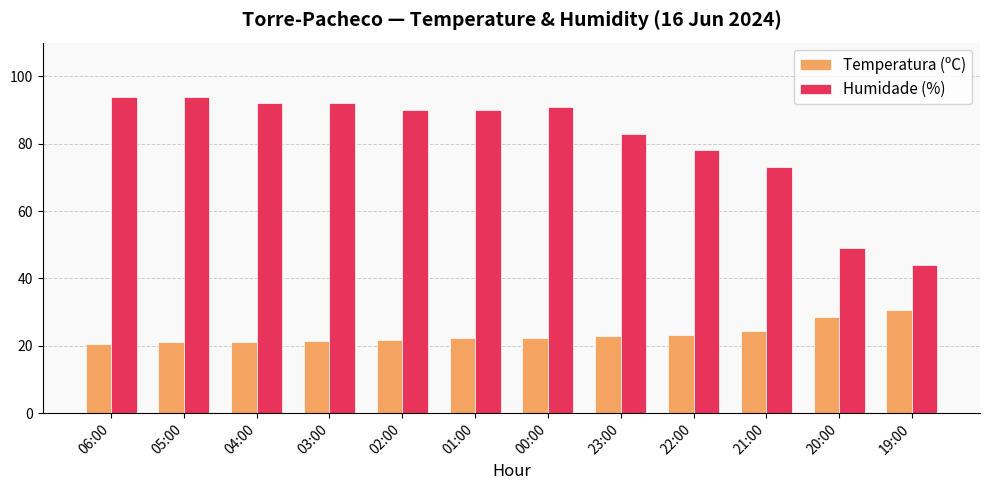

What is the maximum value for Humidade (%)?

94.0